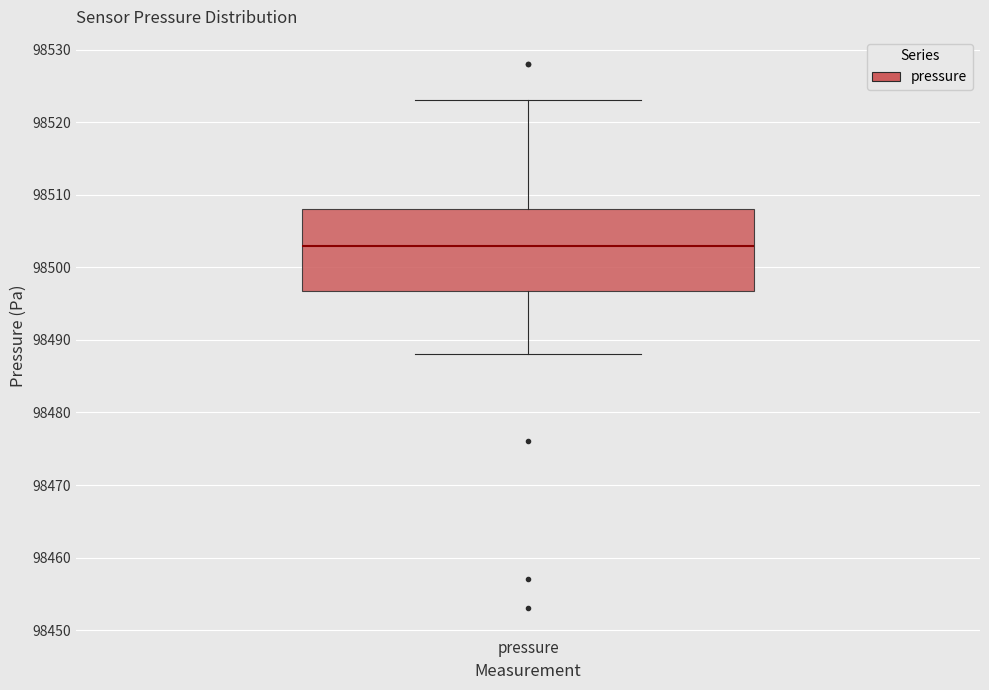

Where is the lower edge of the box for pressure on the y-axis? The values are not printed on the chart, so give them approximately, as read against the axis.

98497